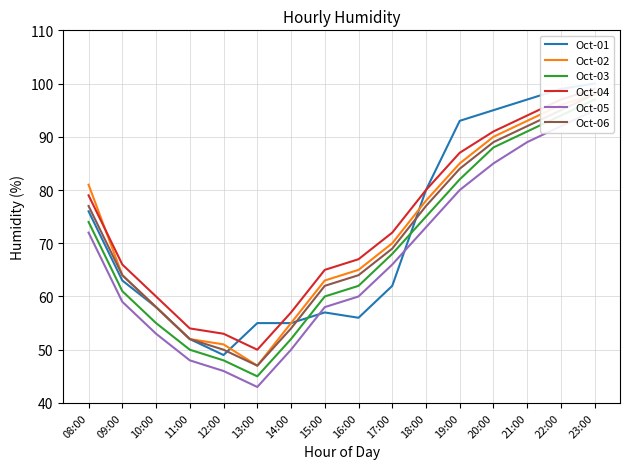

True or false: Oct-06 and Oct-04 cross at least once.

False